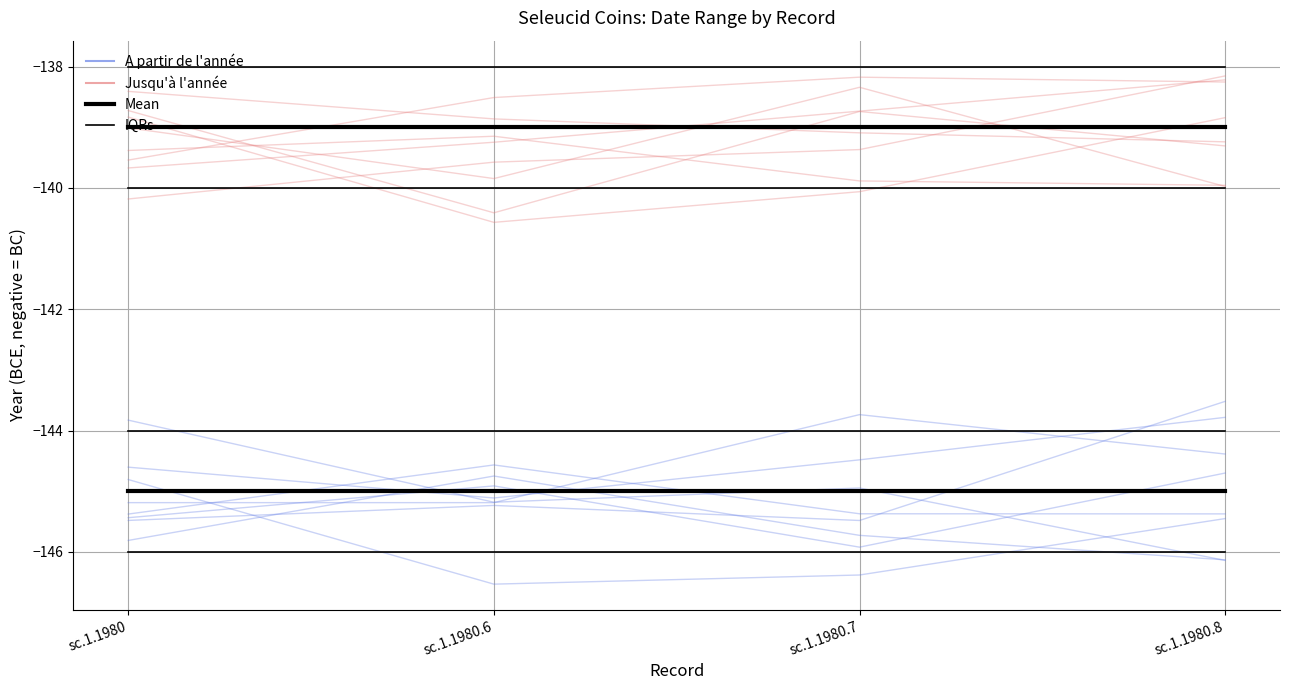

What is the difference between the maximum and second lowest values in the A partir de l annee series?

0.8